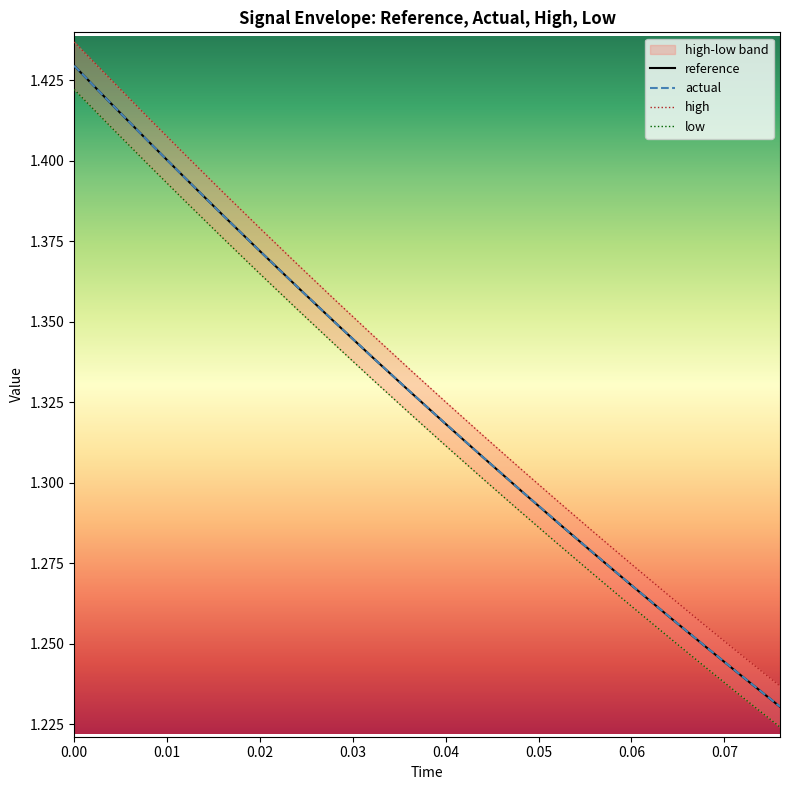

Reading left to right, what are all the values shown in this chart?

reference: 1.4	1.4	1.4	1.4	1.4	1.4	1.4	1.4	1.3	1.3	1.3	1.3	1.3	1.3	1.3	1.3	1.3	1.2	1.2	1.2
actual: 1.4	1.4	1.4	1.4	1.4	1.4	1.4	1.4	1.3	1.3	1.3	1.3	1.3	1.3	1.3	1.3	1.3	1.2	1.2	1.2
high: 1.4	1.4	1.4	1.4	1.4	1.4	1.4	1.4	1.3	1.3	1.3	1.3	1.3	1.3	1.3	1.3	1.3	1.3	1.2	1.2
low: 1.4	1.4	1.4	1.4	1.4	1.4	1.4	1.3	1.3	1.3	1.3	1.3	1.3	1.3	1.3	1.3	1.3	1.2	1.2	1.2